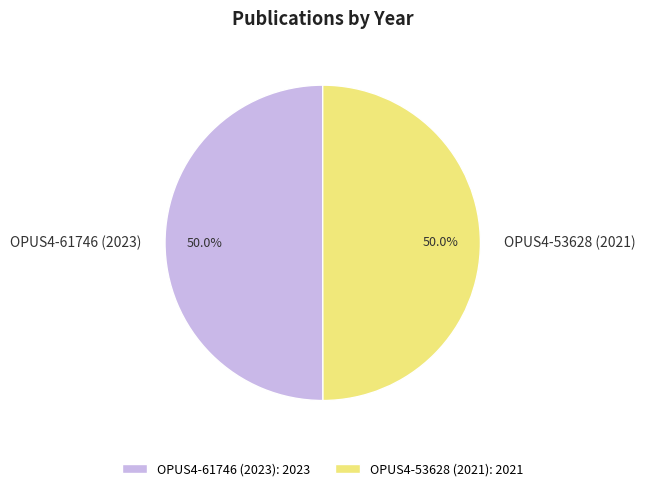

What percentage is the OPUS4-53628 (2021) slice, to the nearest percent?

50%